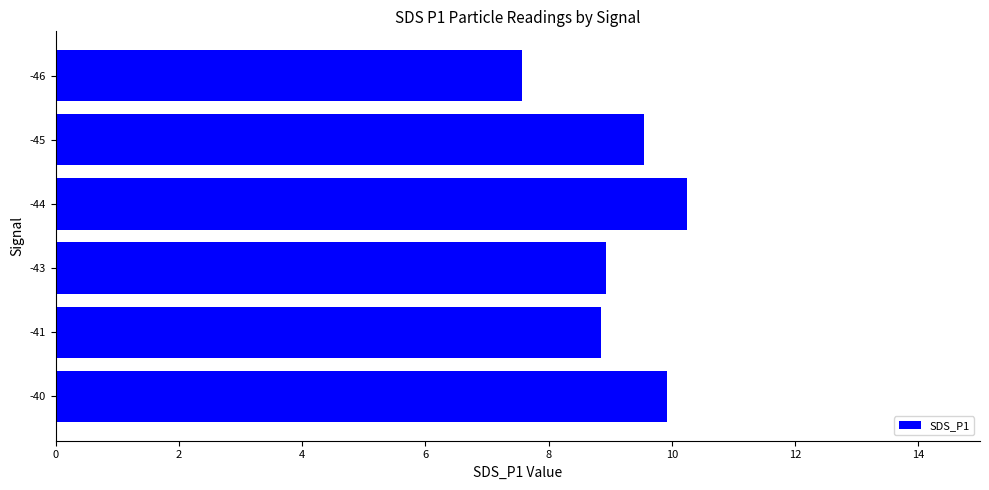

Does the chart contain stacked bars?

No